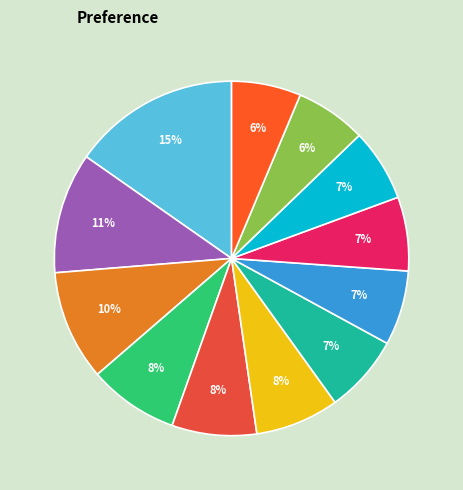

What percentage is the Montgomery County slice, to the nearest percent?

8%